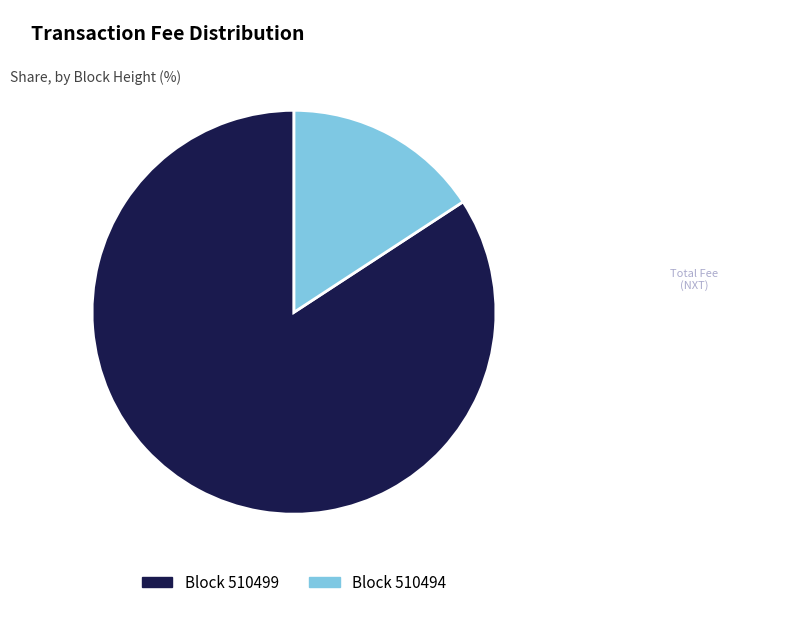

Count the number of slices in the pie.

2